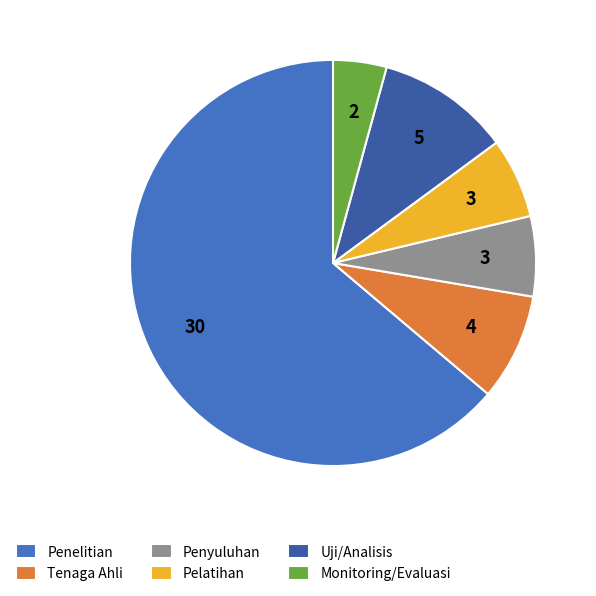

Do Uji/Analisis and Tenaga Ahli together represent more than half of the pie?

No